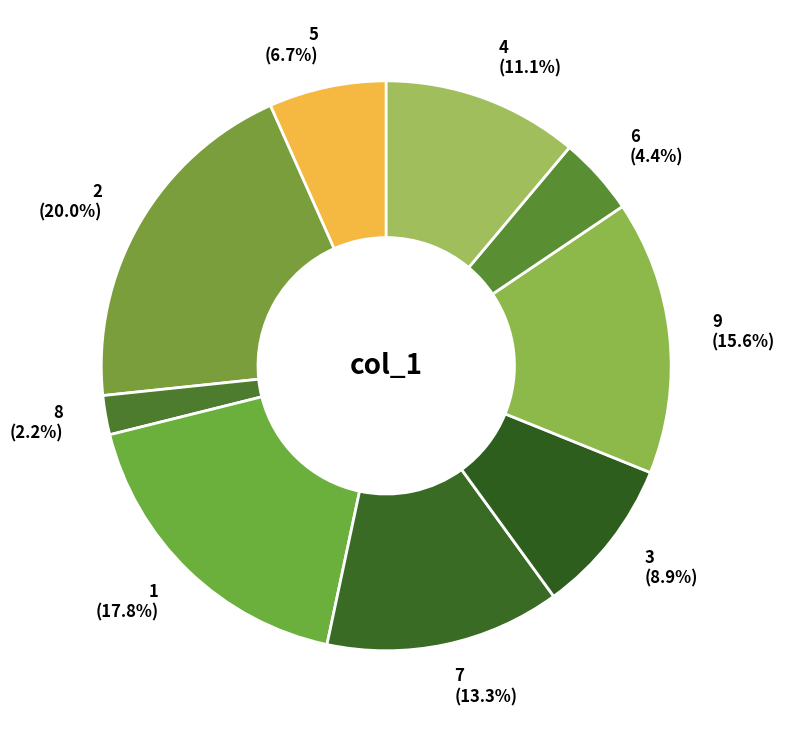

Between 4 and 7, which is larger?

7